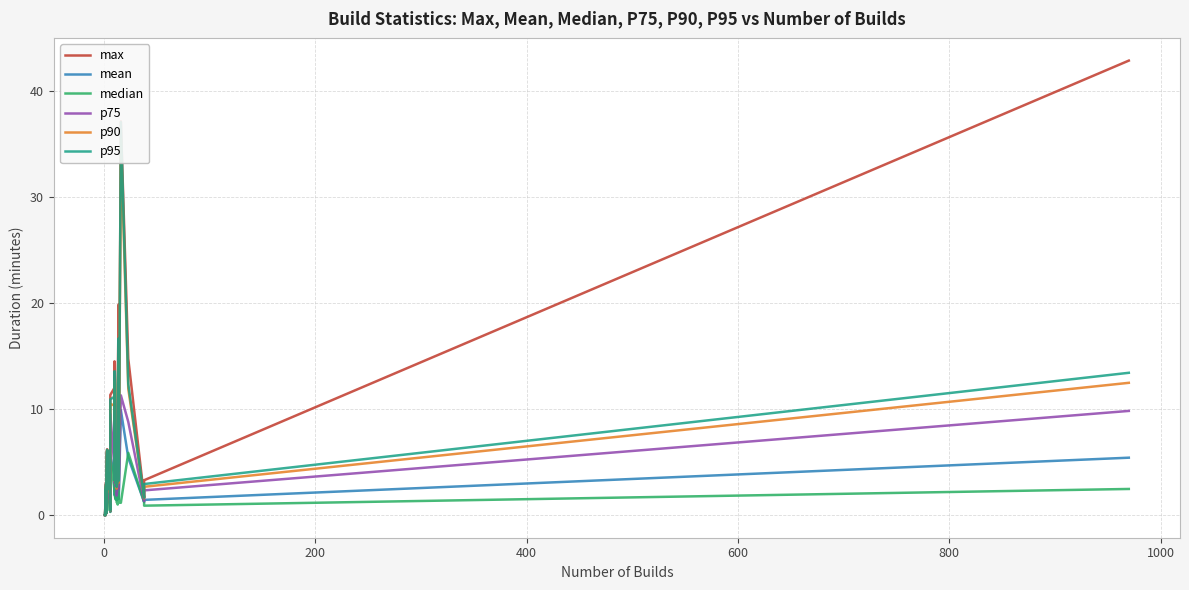

What is the average value of the p75 series?

3.3